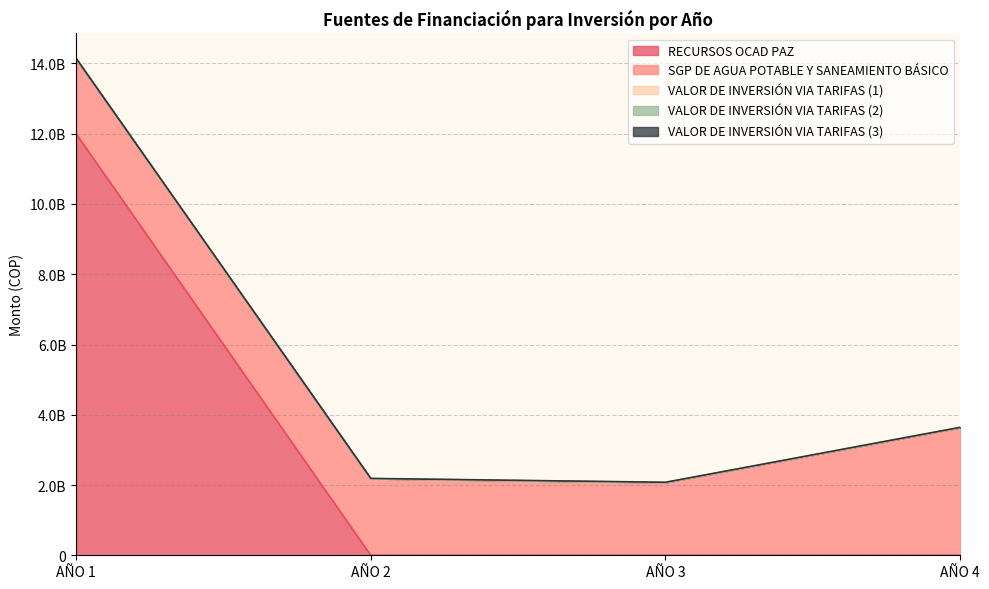

At which label is RECURSOS OCAD PAZ closest to 6000000000?

AÑO 1